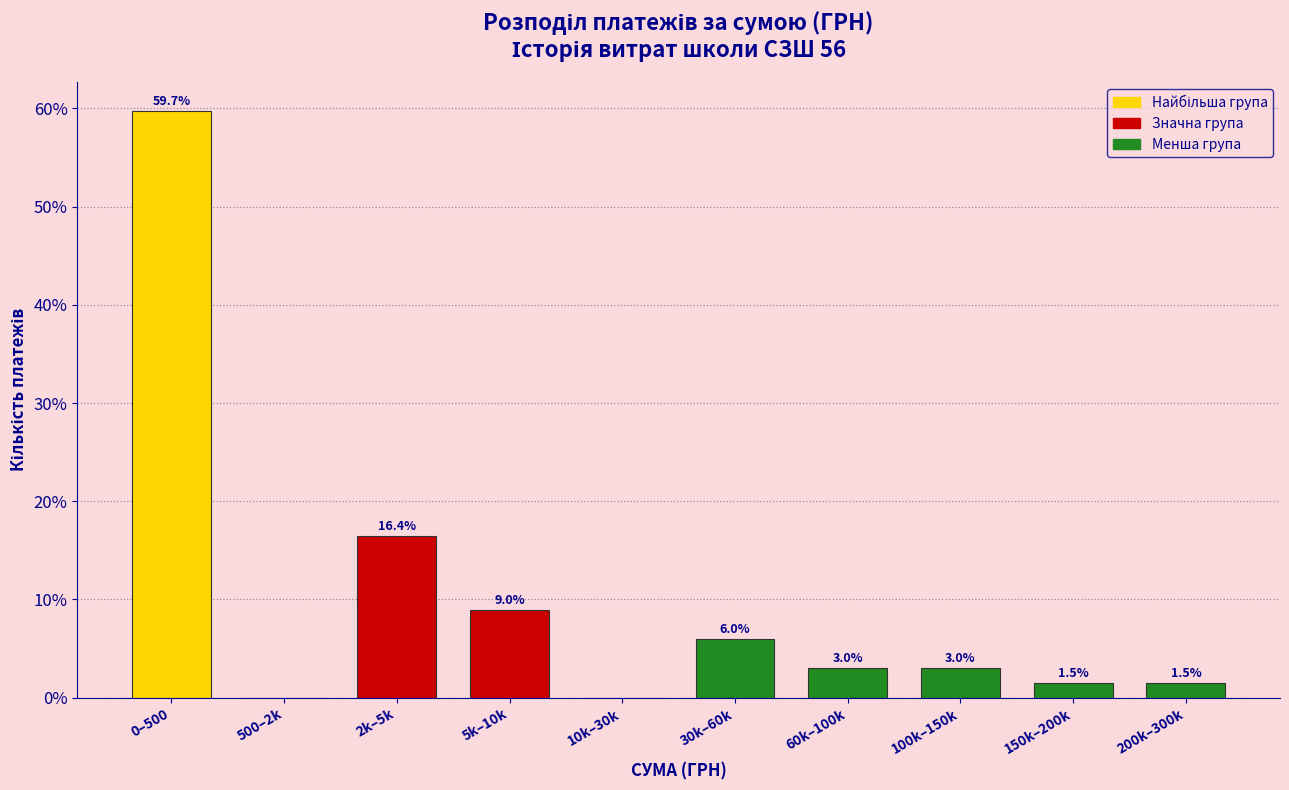

Reading left to right, list all the values displayed in this chart.

0–500=59.7	500–2k=0.0	2k–5k=16.4	5k–10k=9.0	10k–30k=0.0	30k–60k=6.0	60k–100k=3.0	100k–150k=3.0	150k–200k=1.5	200k–300k=1.5